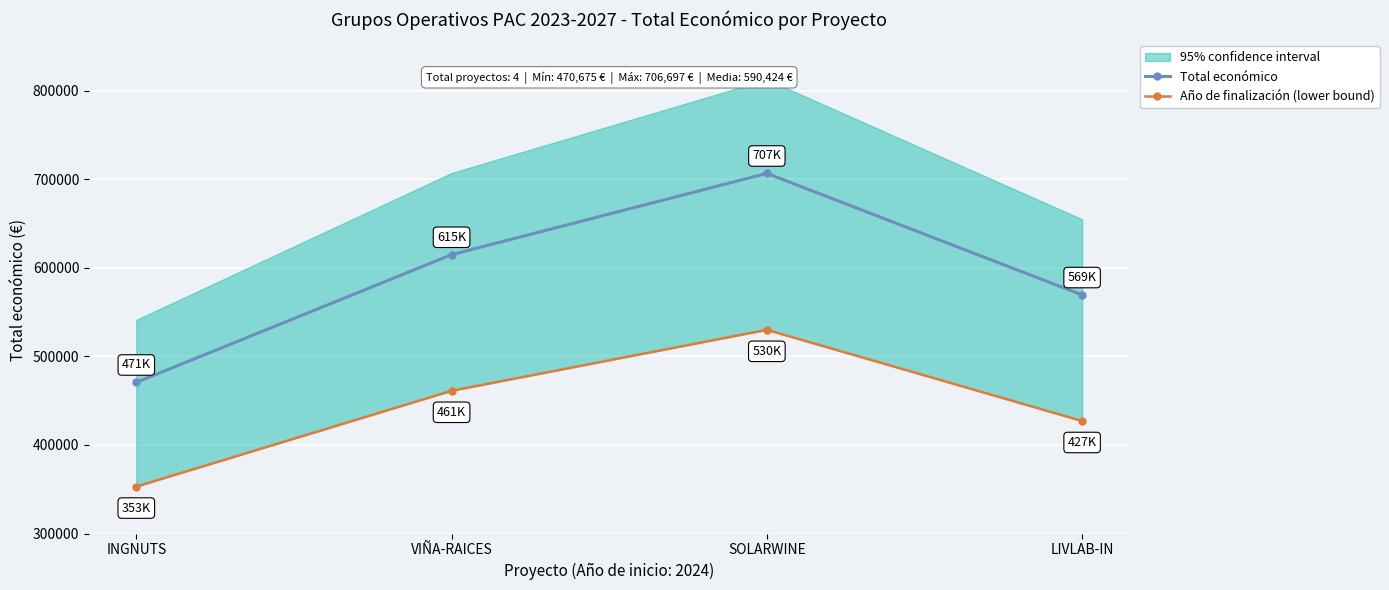

What is the difference between the maximum and minimum values in the Total económico series?

236022